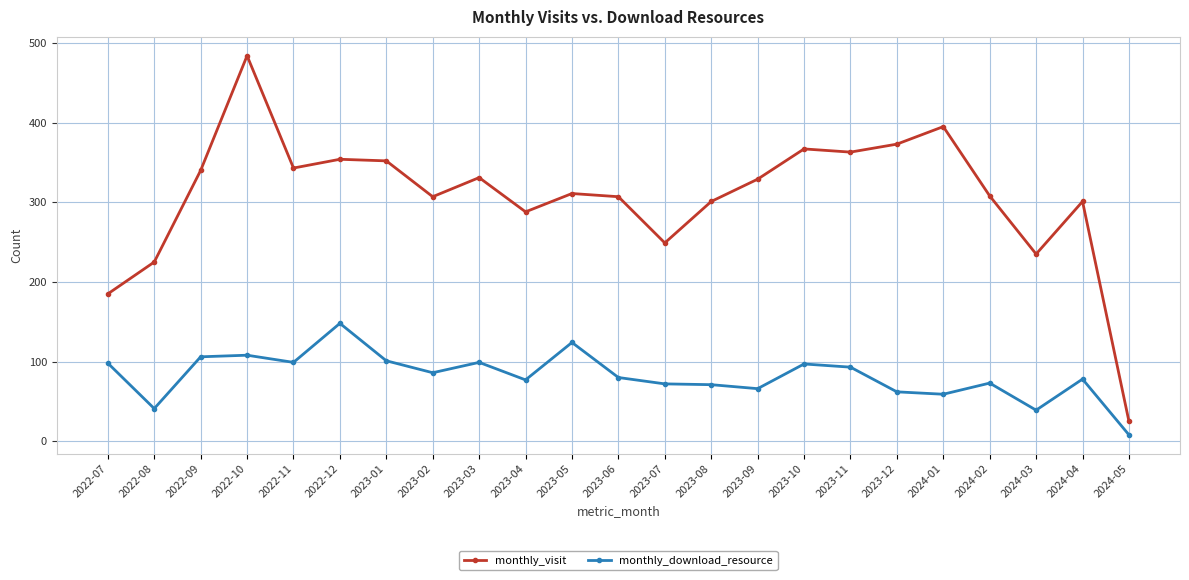

How many values in the monthly_visit series are below 311?

11